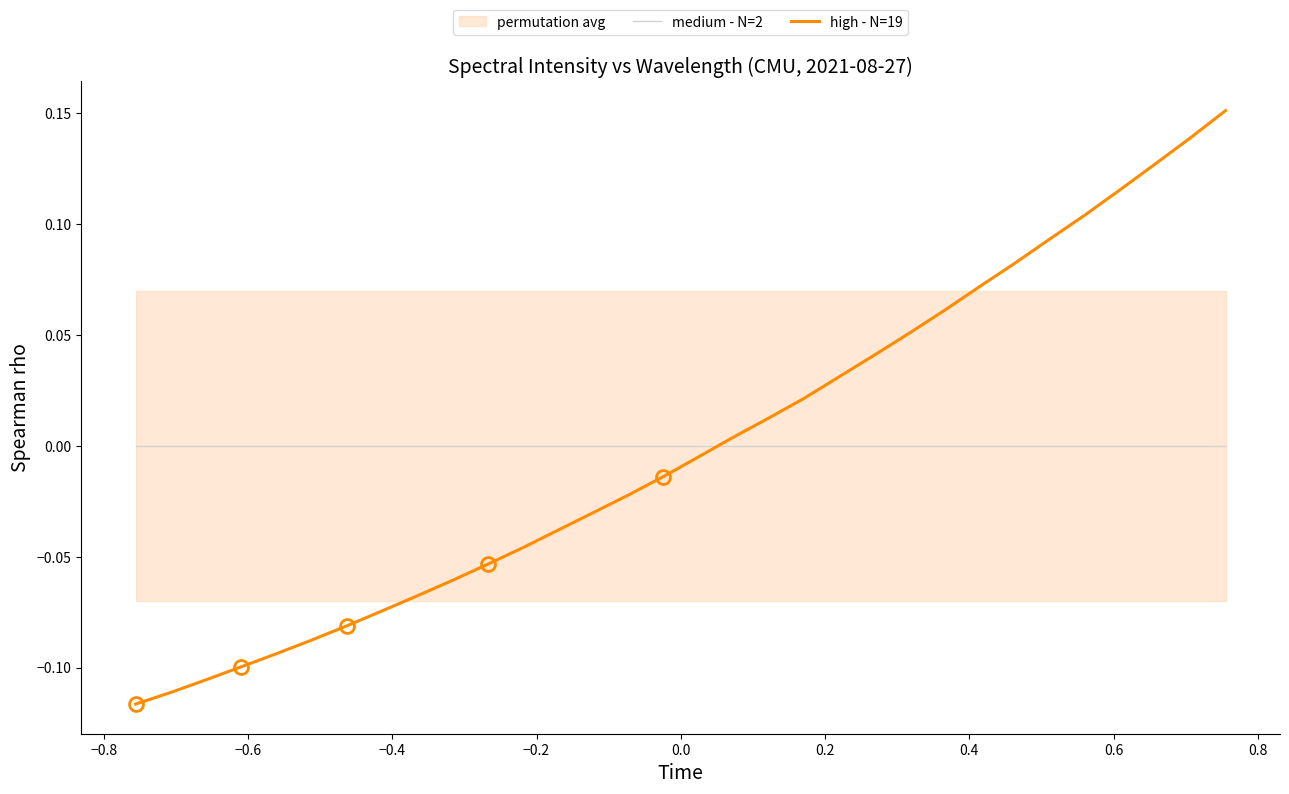

Which series ends up on top after the final intersection of high - N=19 and medium - N=2?

high - N=19